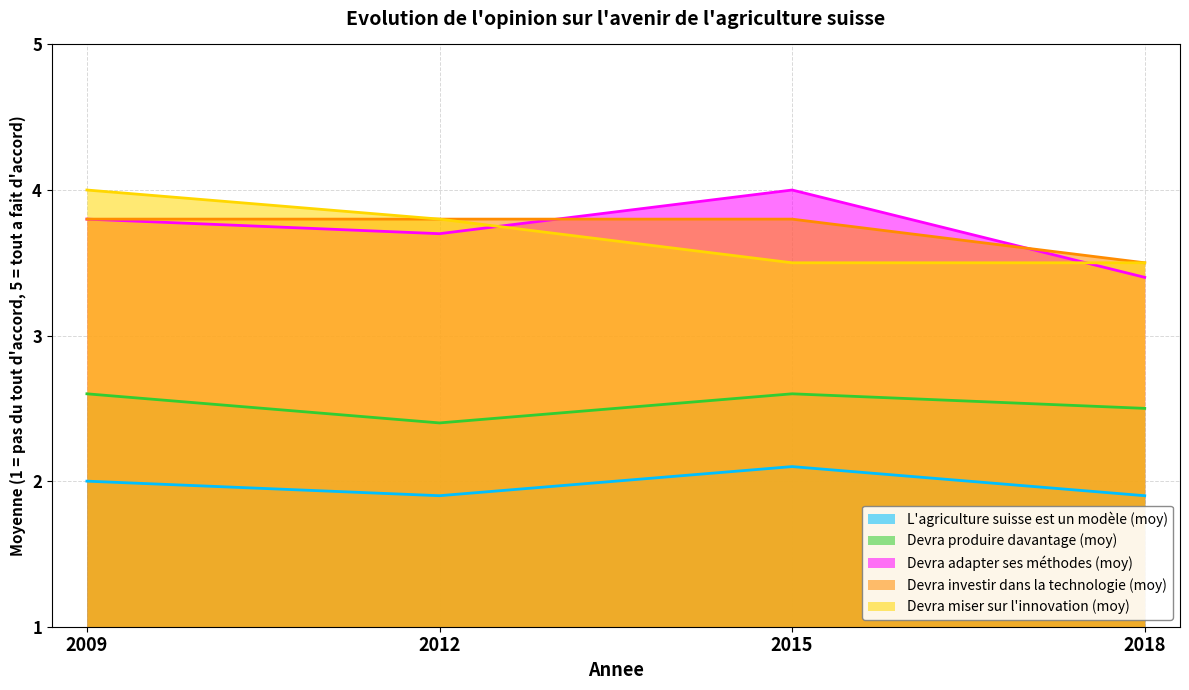

Reading left to right, extract all data points from this chart.

Serie1_UnAvenir: 2.0	1.9	2.1	1.9
Serie2_DevraProduire: 2.6	2.4	2.6	2.5
Serie3_DevraAdapter: 3.8	3.7	4.0	3.4
Serie4_DevraInvestir: 3.8	3.8	3.8	3.5
Serie5_DevraInnovation: 4.0	3.8	3.5	3.5